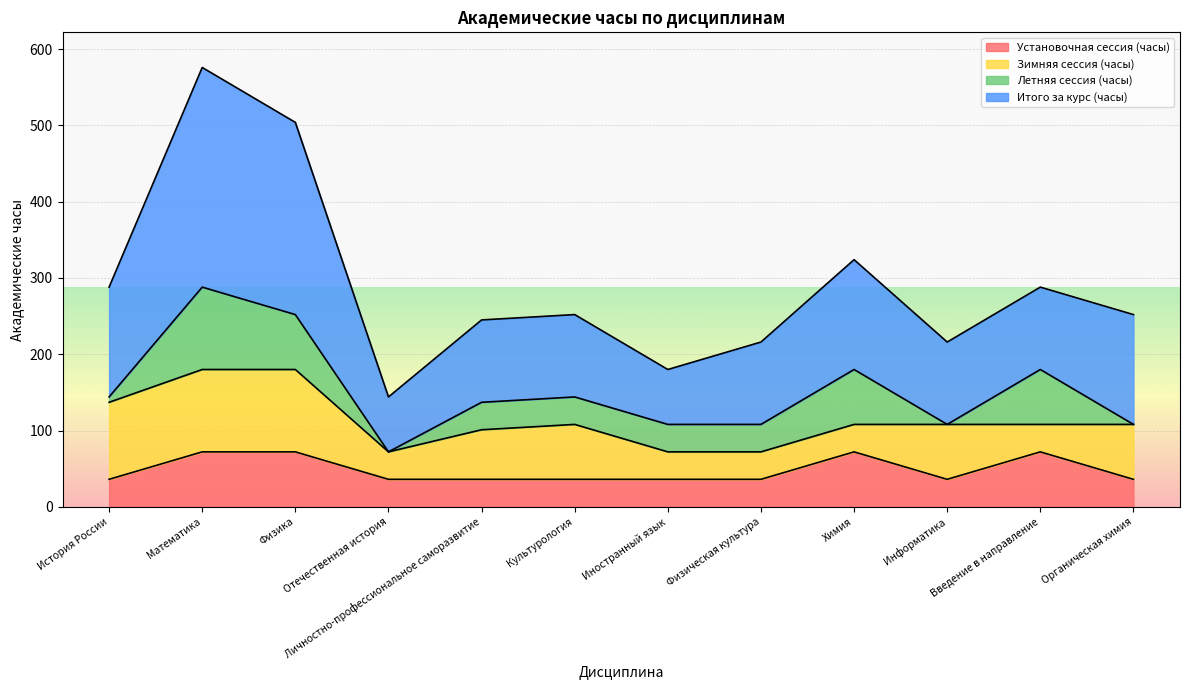

What is the label of the 9th point from the right?

Отечественная история